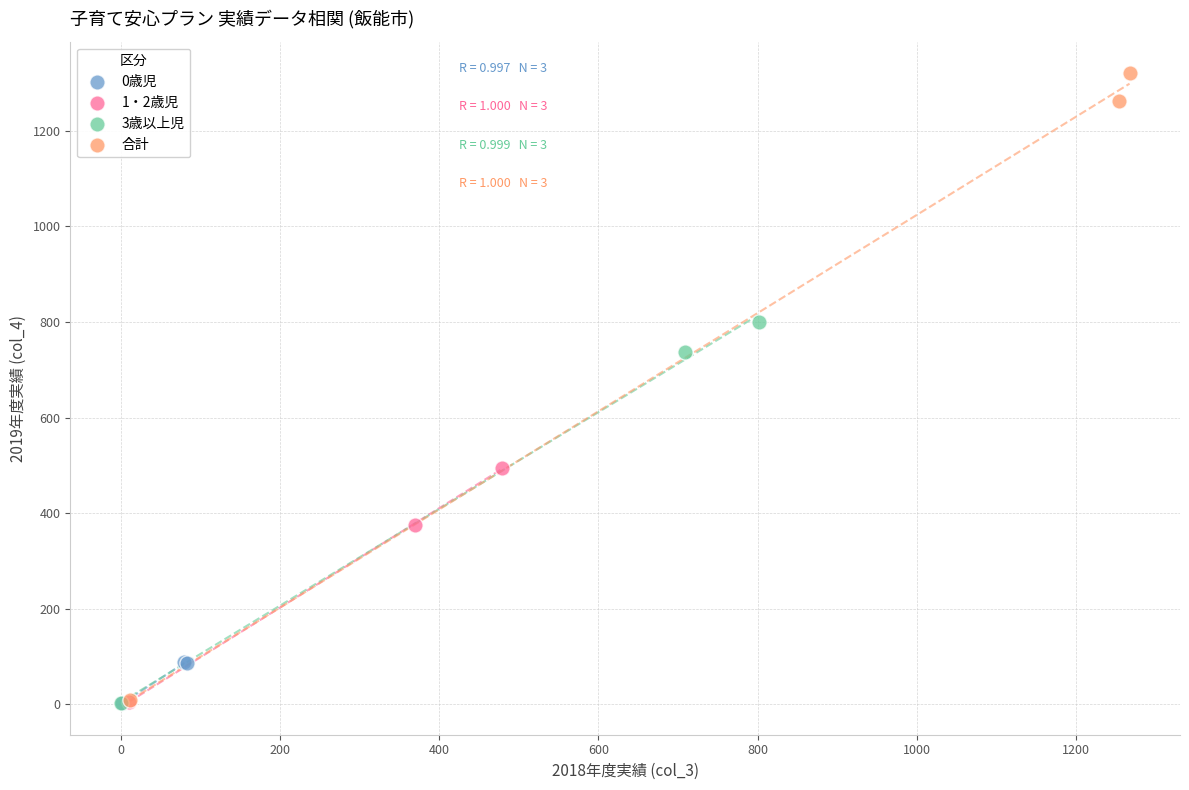

Which series contains the highest Y value?

合計